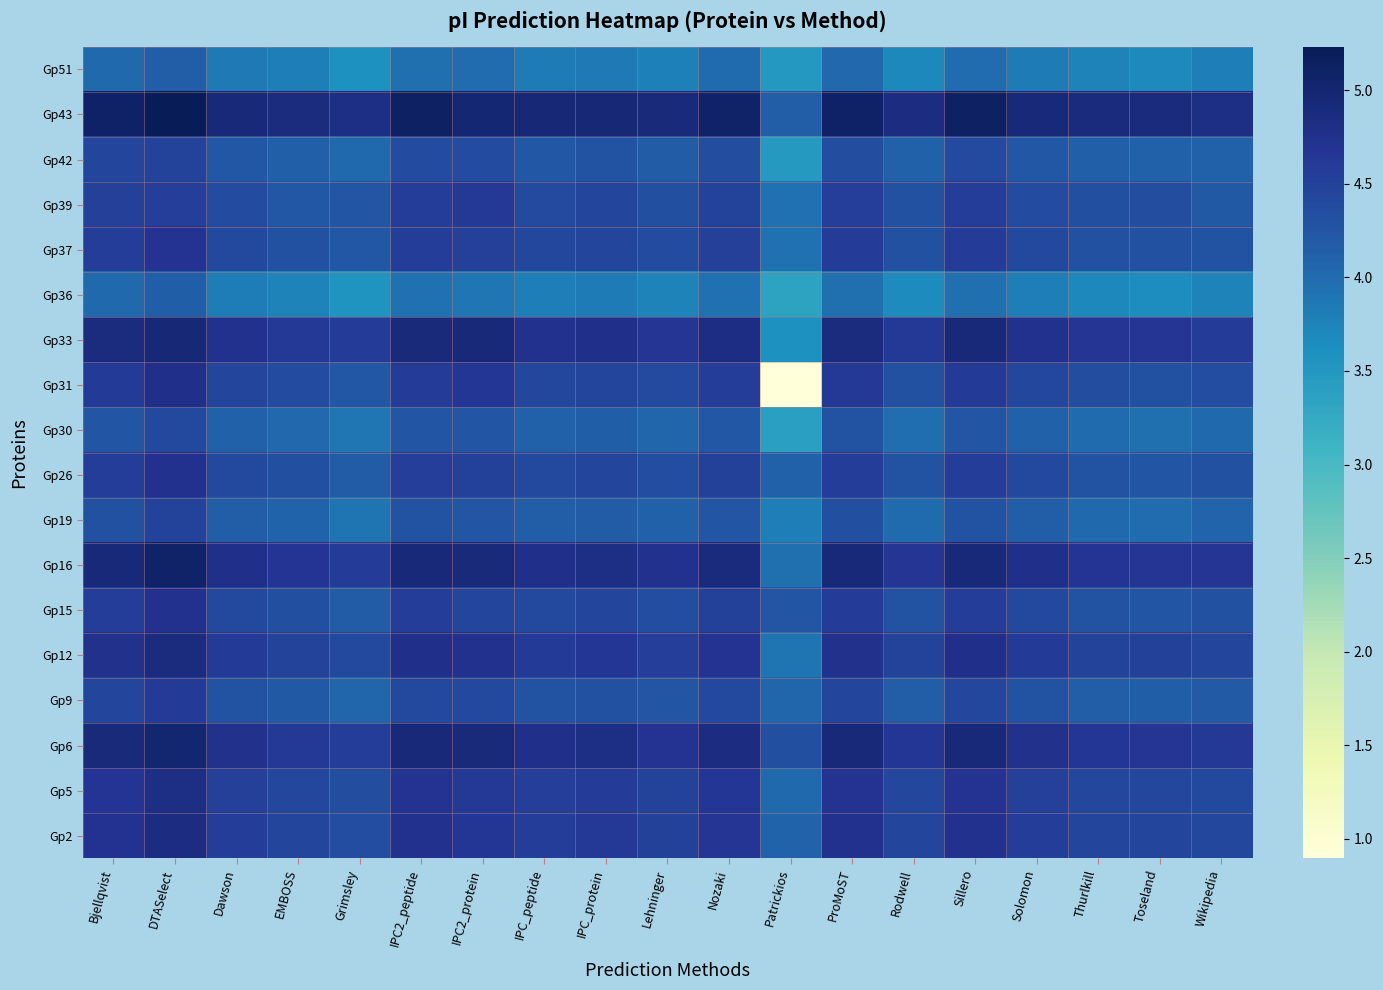

Which label corresponds to the smallest value in the chart?

Patrickios